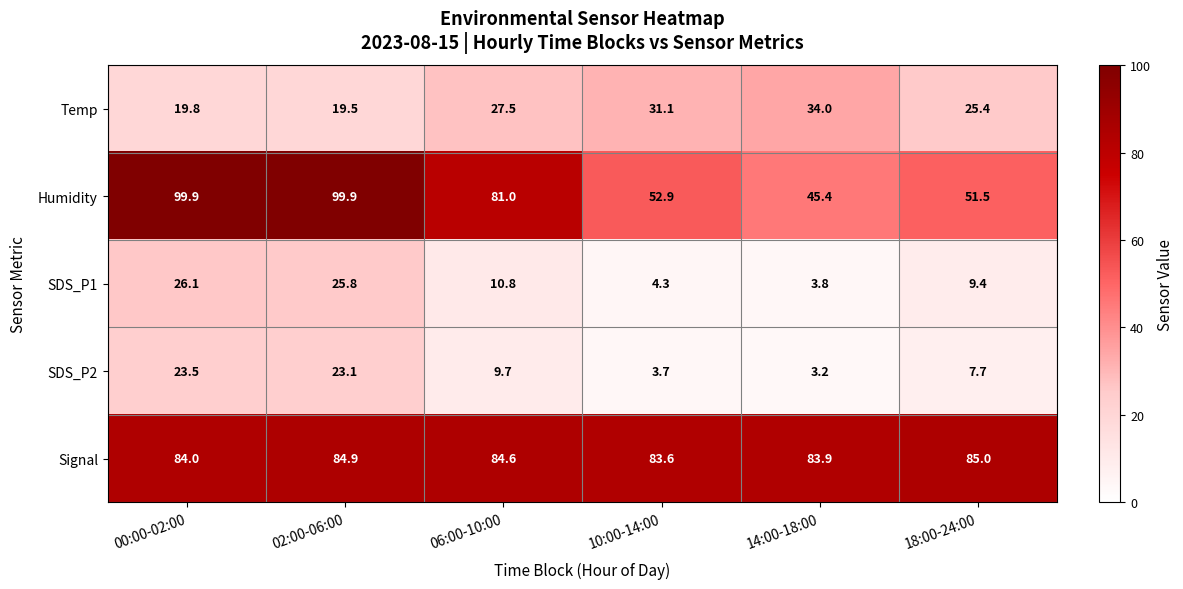

Rank the series at 14:00-18:00 from highest to lowest value.

Signal, Humidity, Temp, SDS_P1, SDS_P2